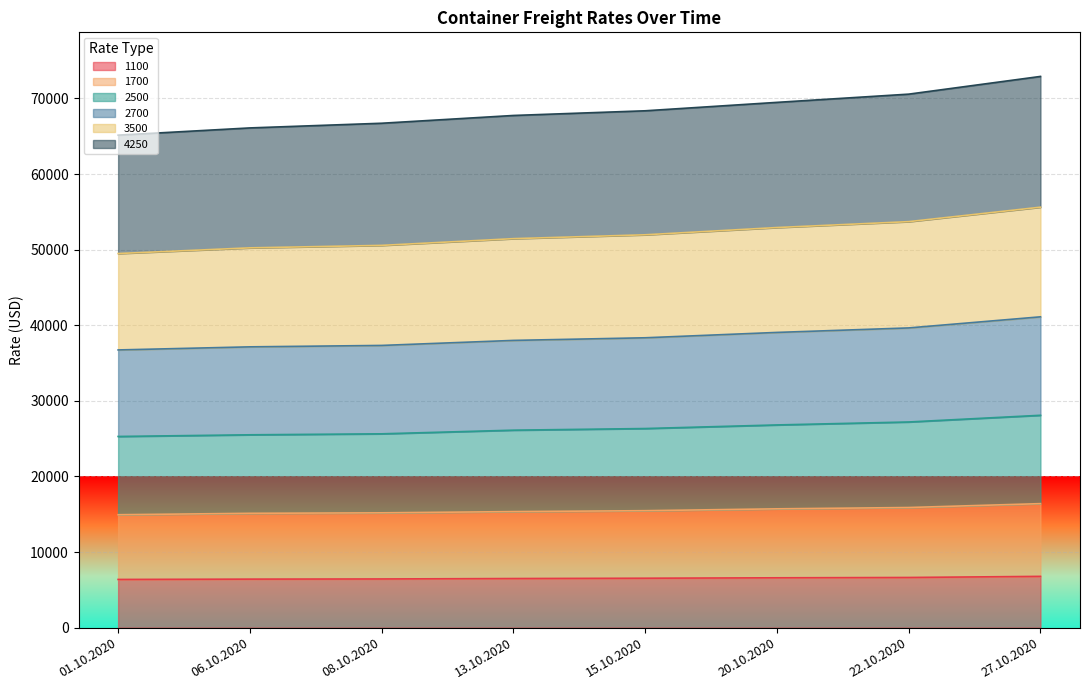

What is the difference between the 1700 values at 13.10.2020 and 22.10.2020?

540